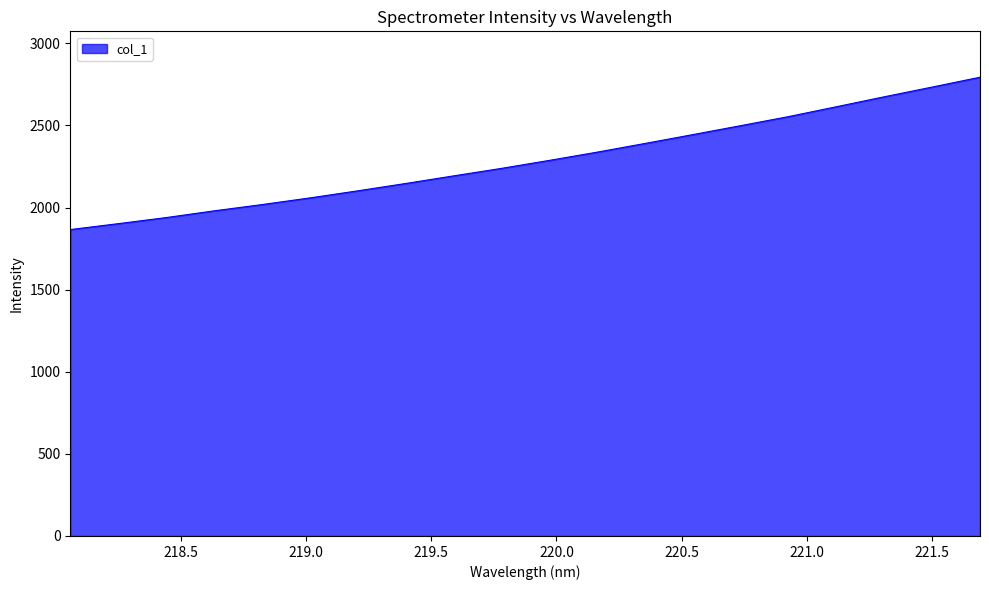

What is the maximum value shown in the chart?

2793.5